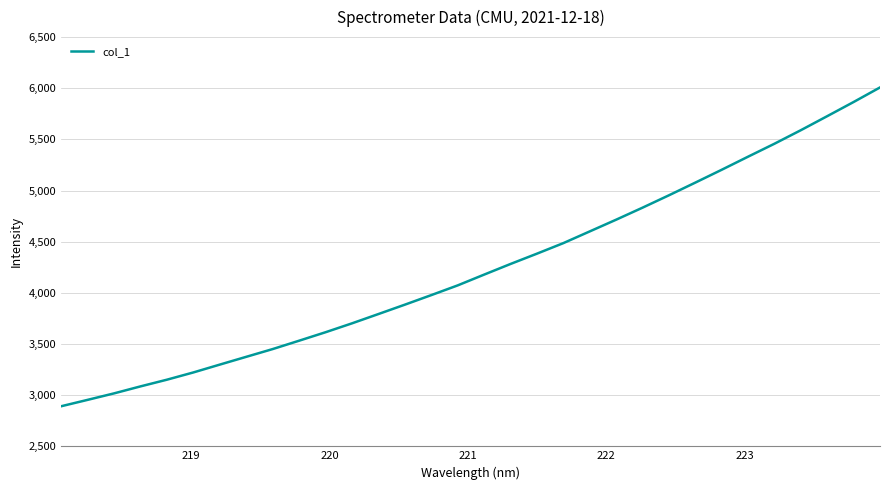

What is the difference between the maximum and minimum values?

3116.3